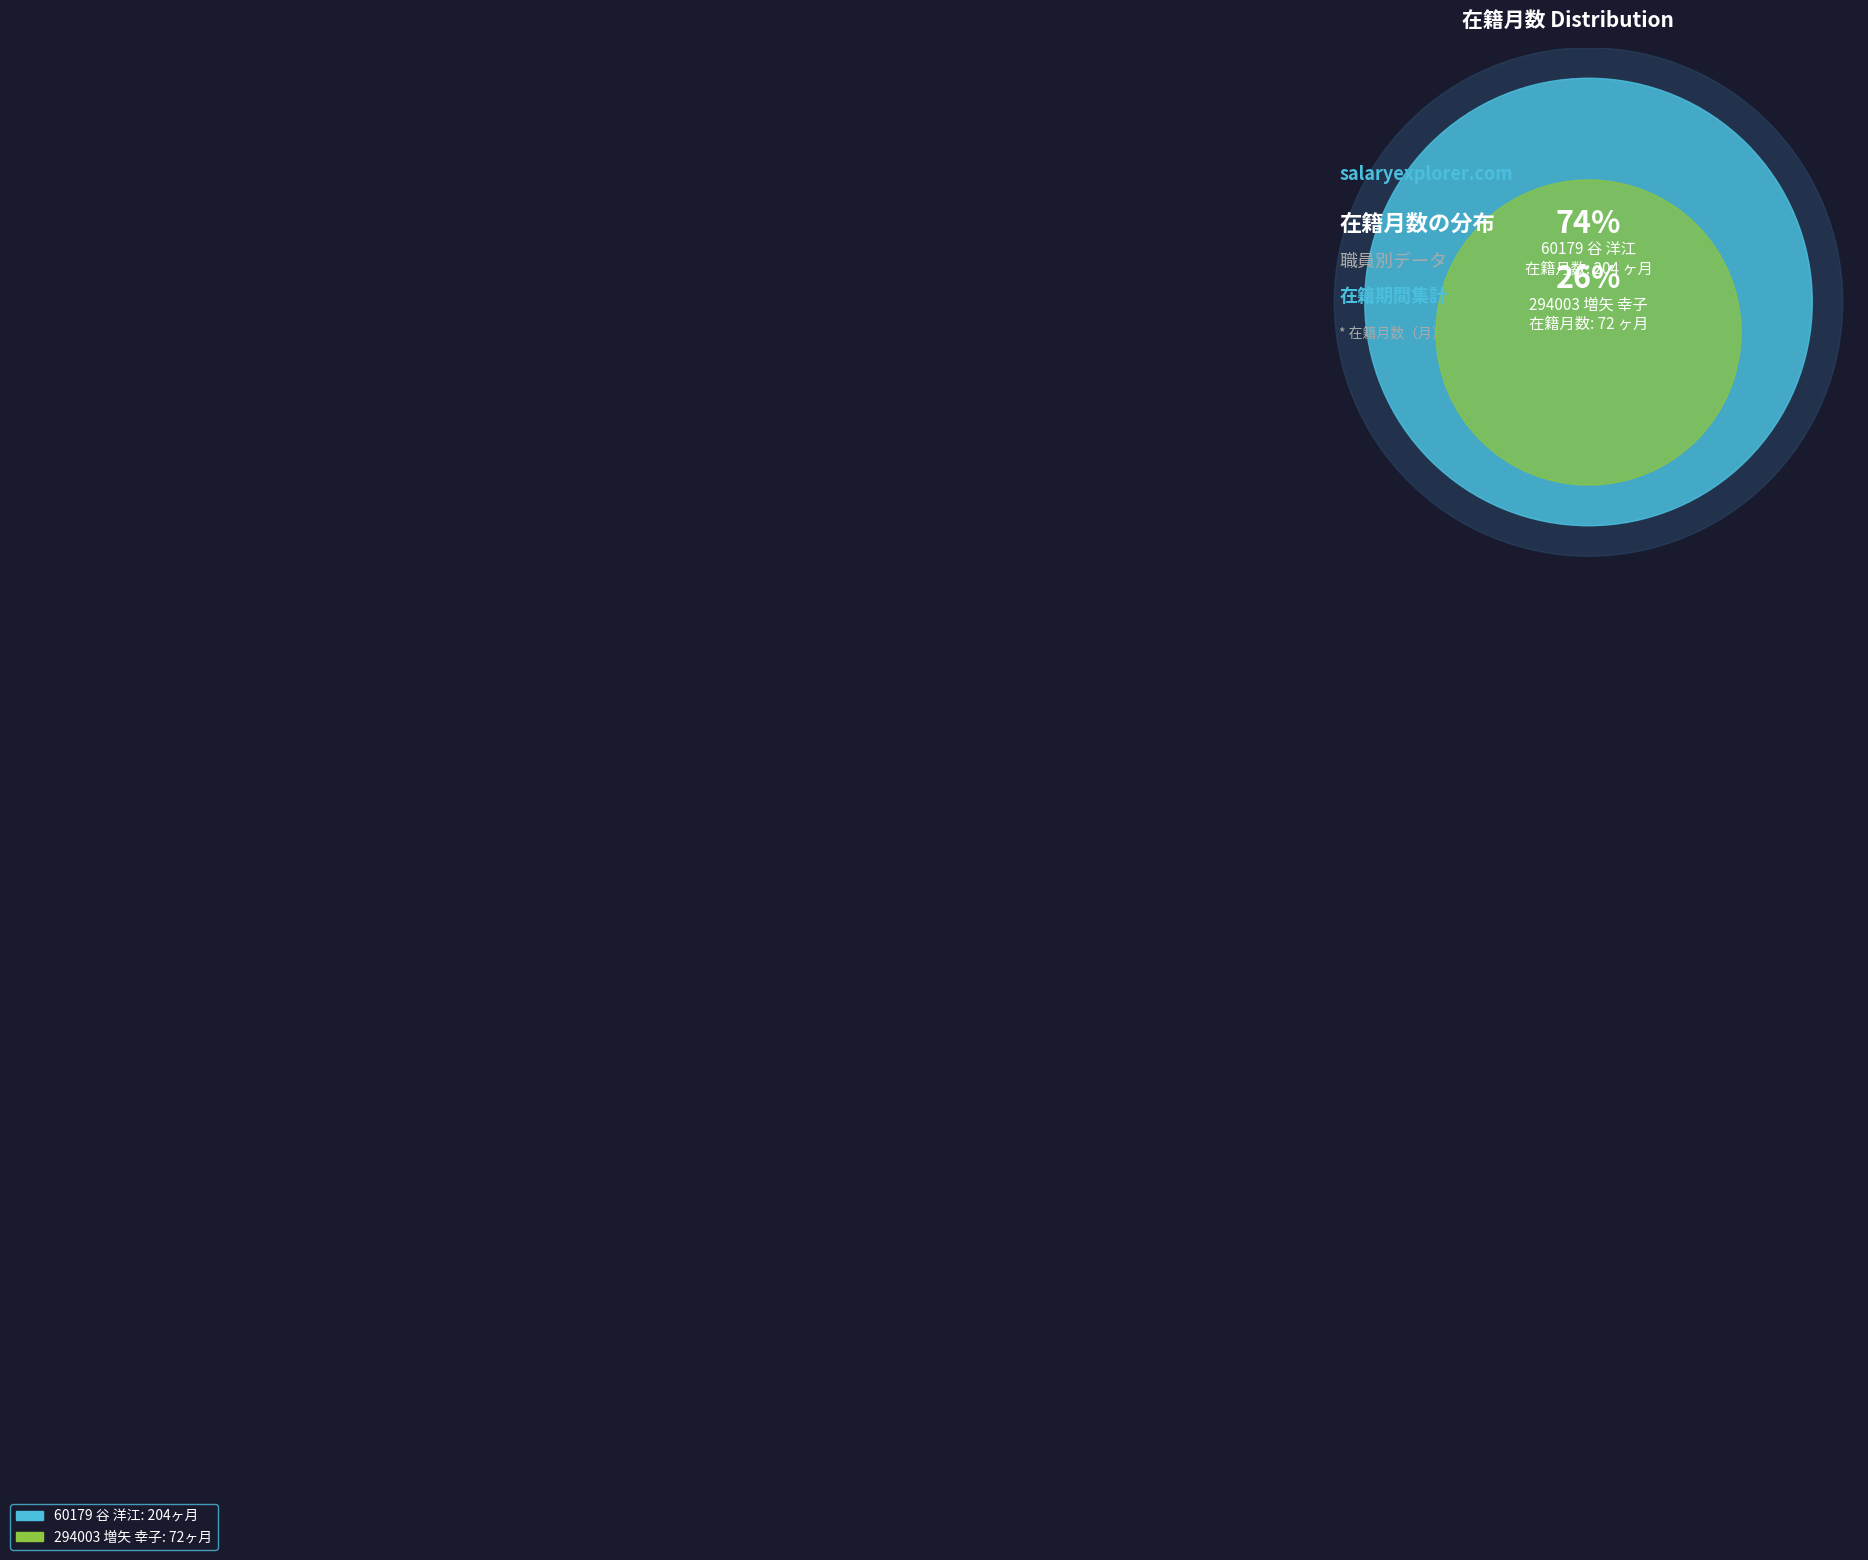

To the nearest percent, what percentage of the pie is 294003 増矢 幸子?

26%